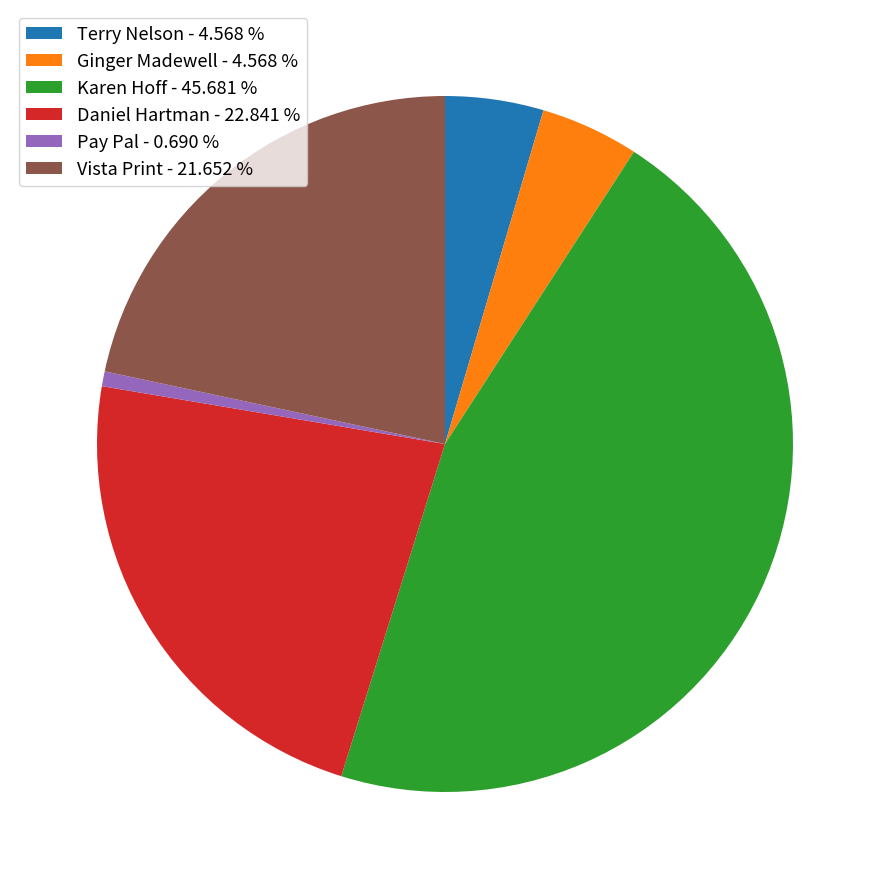

Is there a majority slice in this chart?

No